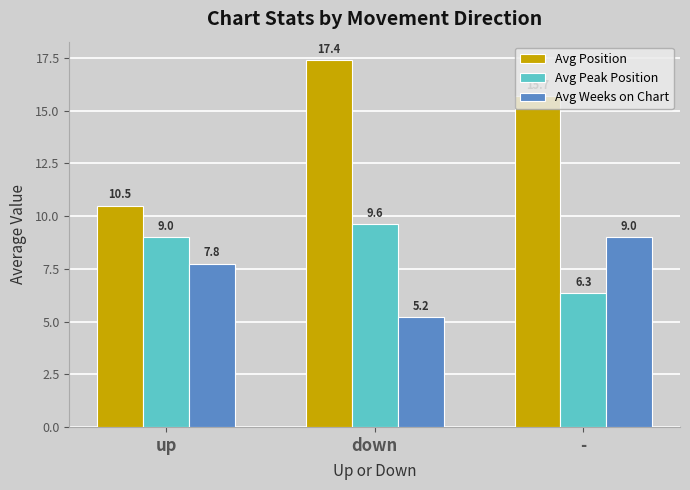

What is the spread (max minus min) of values at down?

12.2